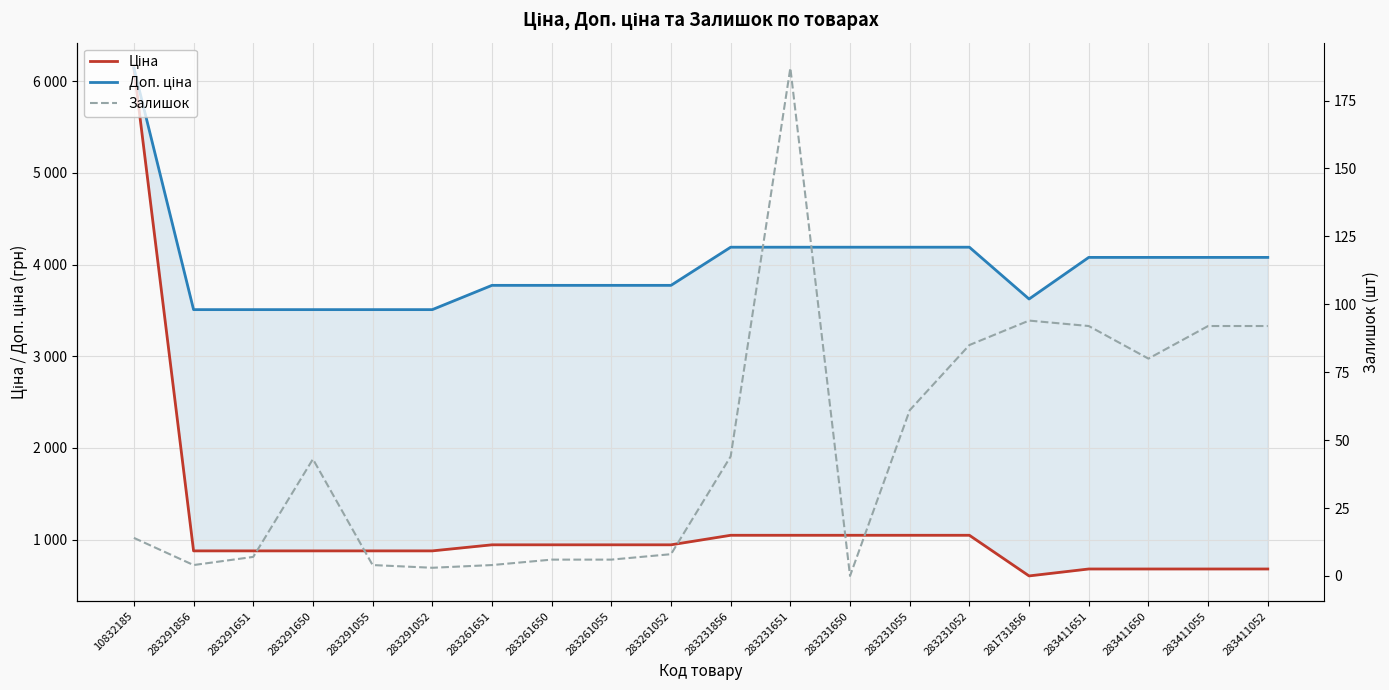

True or false: Ціна and Доп. ціна cross at least once.

False